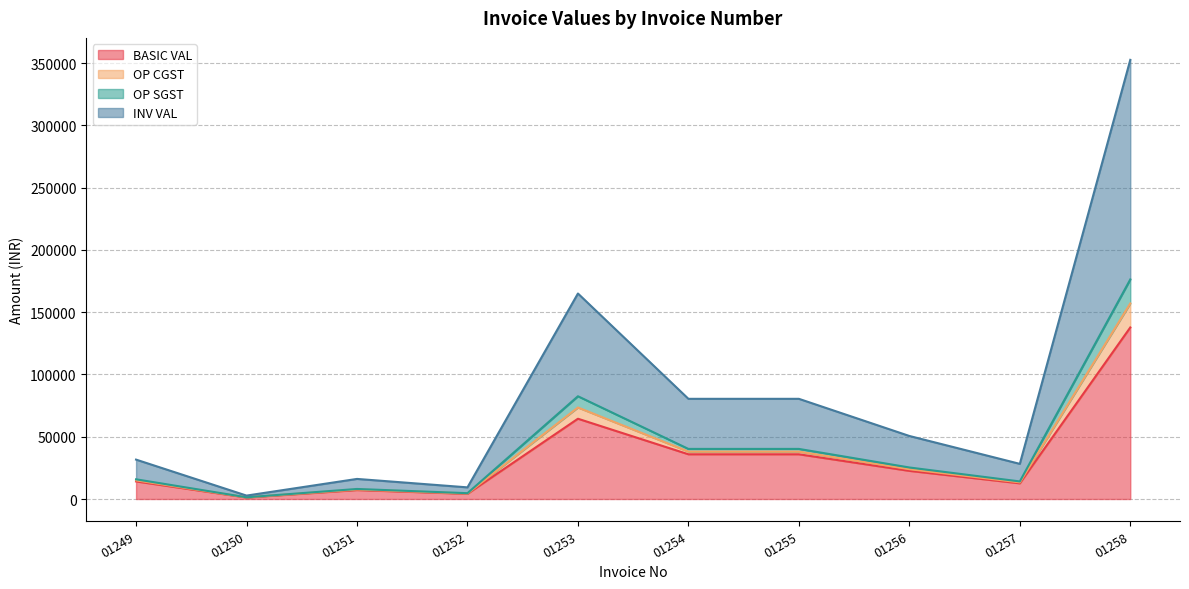

Where is the first local minimum for OP SGST?

01250